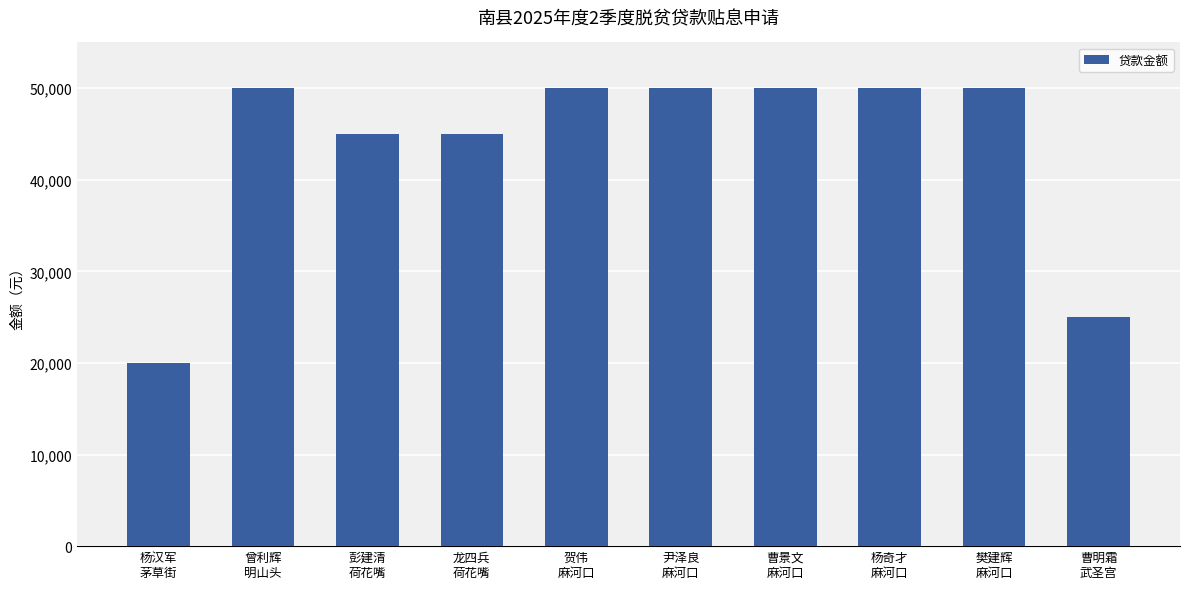

The chart shows a value of 50000 at 曹景文
麻河口. True or false?

True